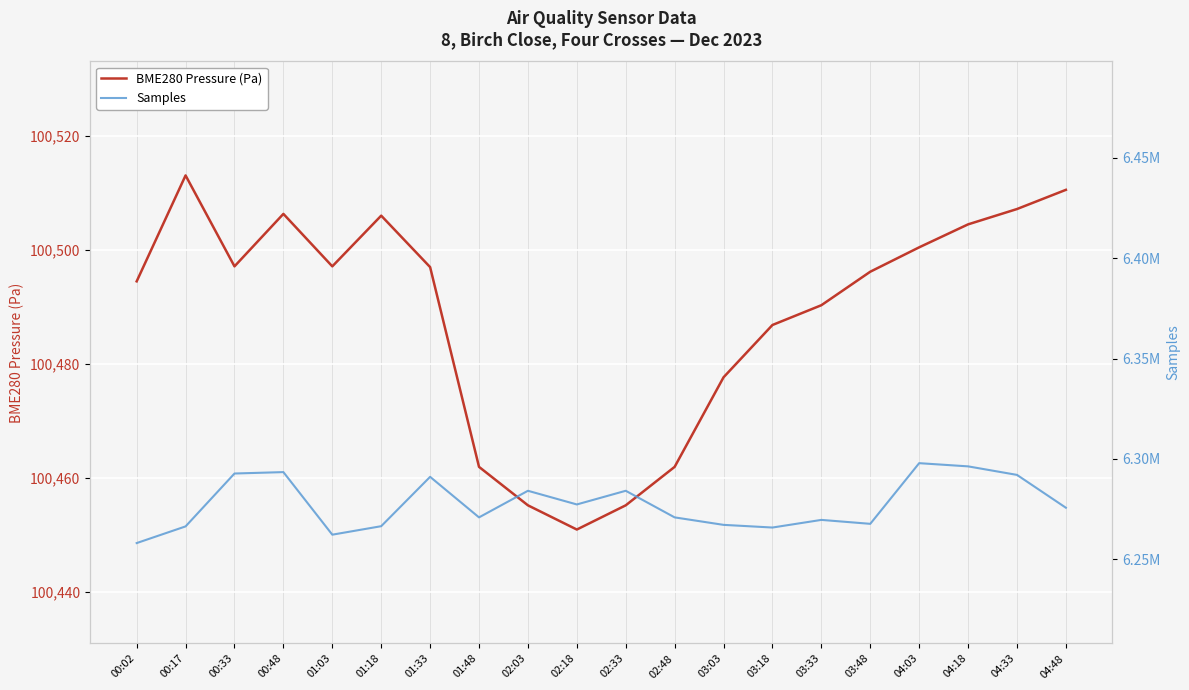

What is the sum of all Samples values?

125550459.0